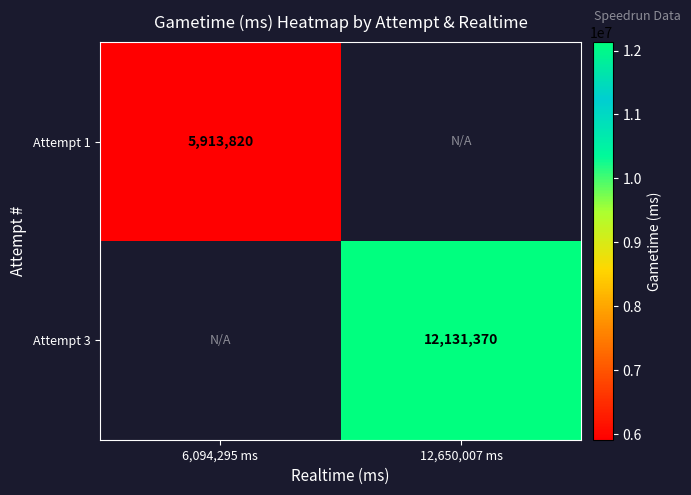

The value of Attempt 1 at 6,094,295 ms is 5913820. True or false?

True